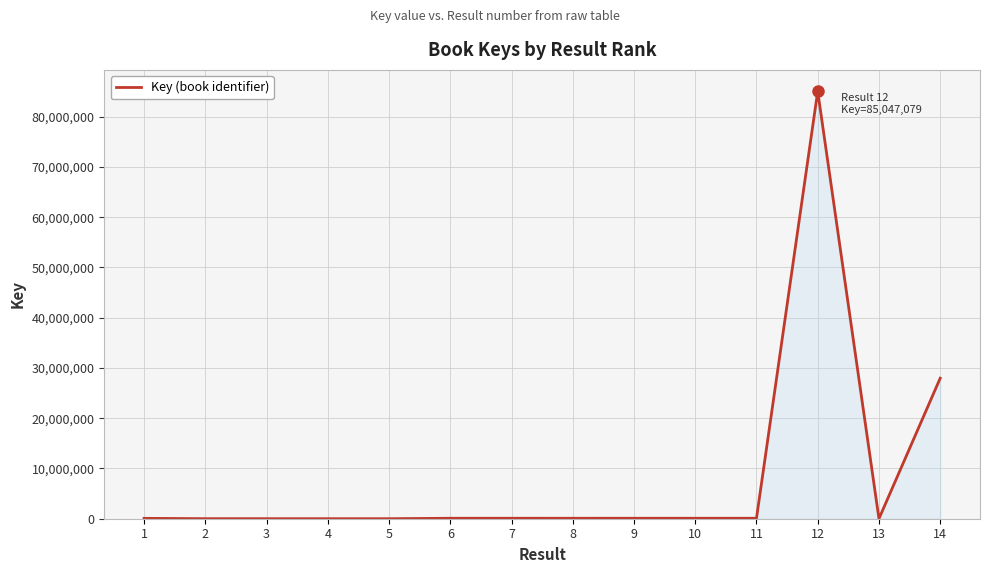

What is the smallest value displayed?

2858